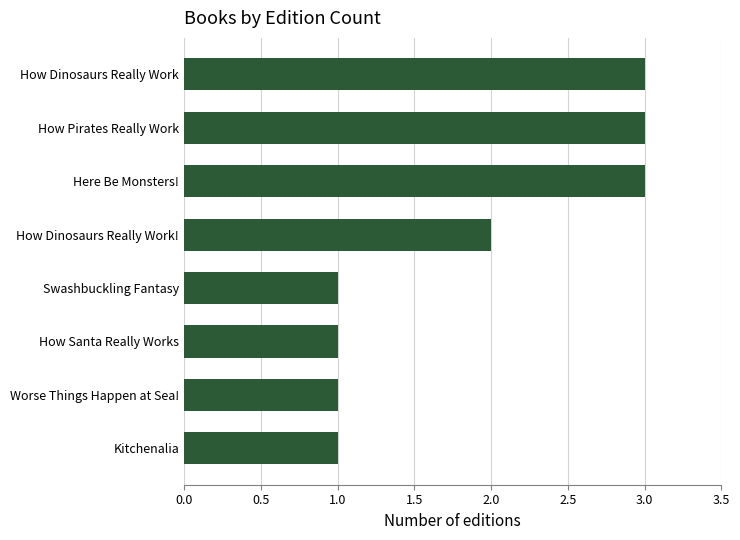

How many data points are less than 2?

4